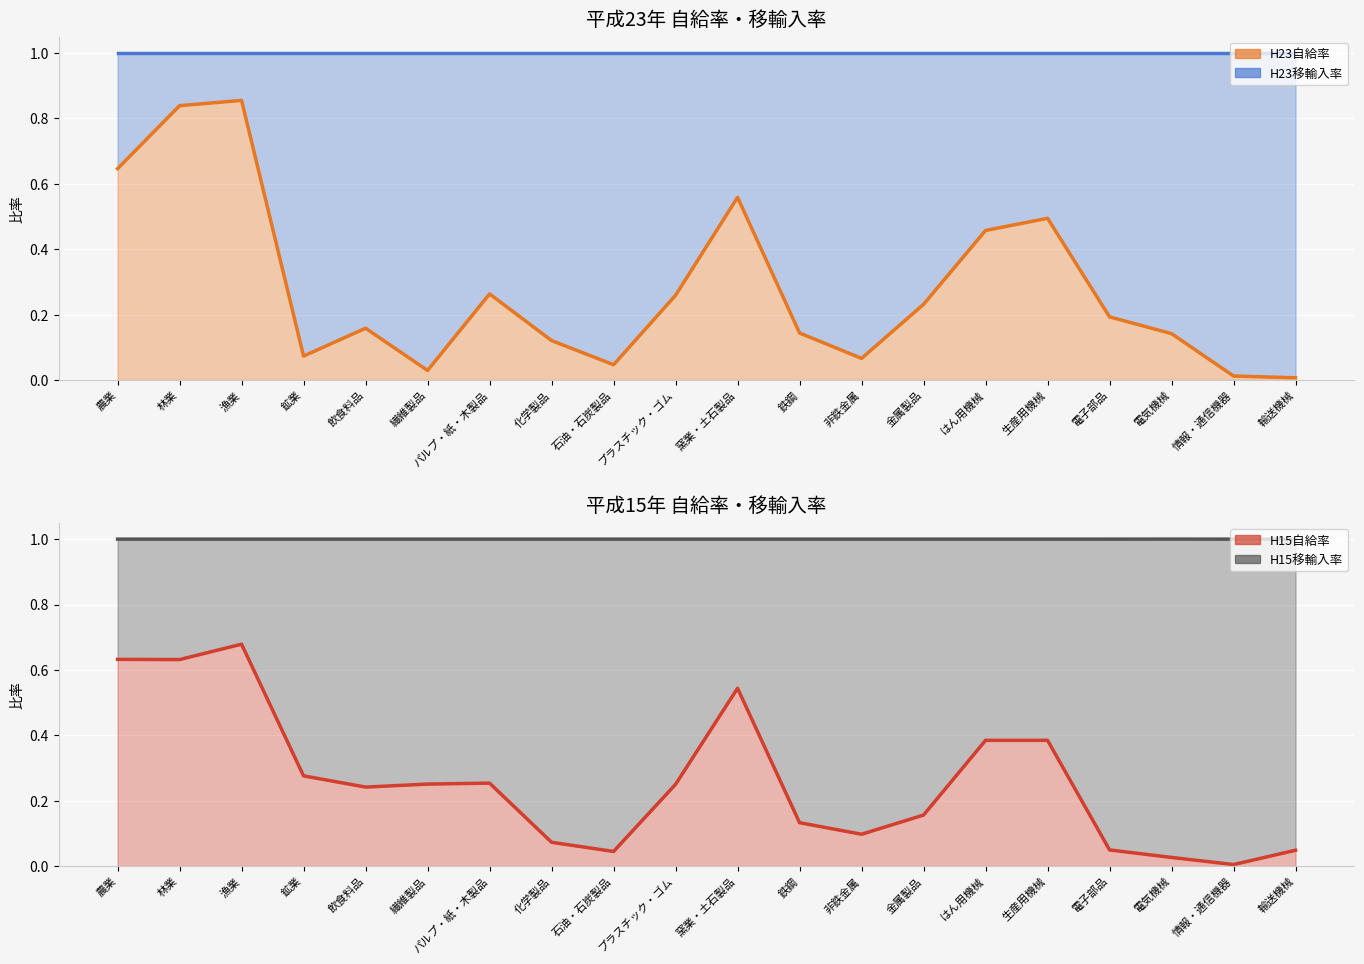

Where is H15自給率 nearest to the value 0?

情報・通信機器